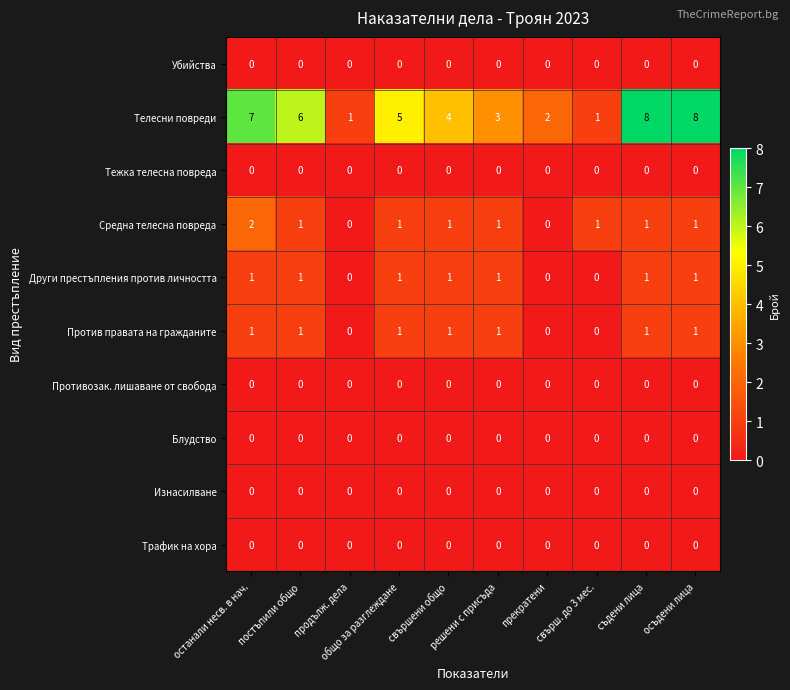

Which series has the largest total across all categories?

Телесни повреди